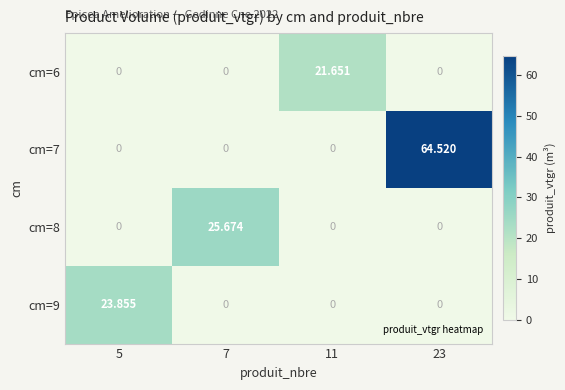

Is the value of cm=8 at 7 greater than the value of cm=6 at 7?

Yes